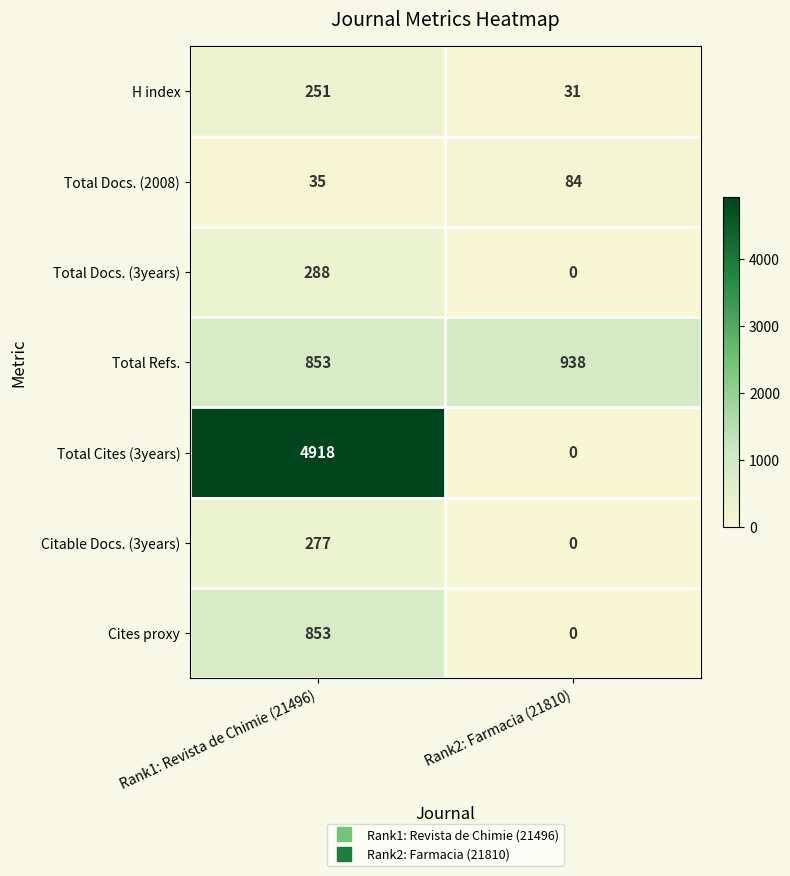

What is the difference between the highest and lowest values at Rank2: Farmacia (21810)?

938